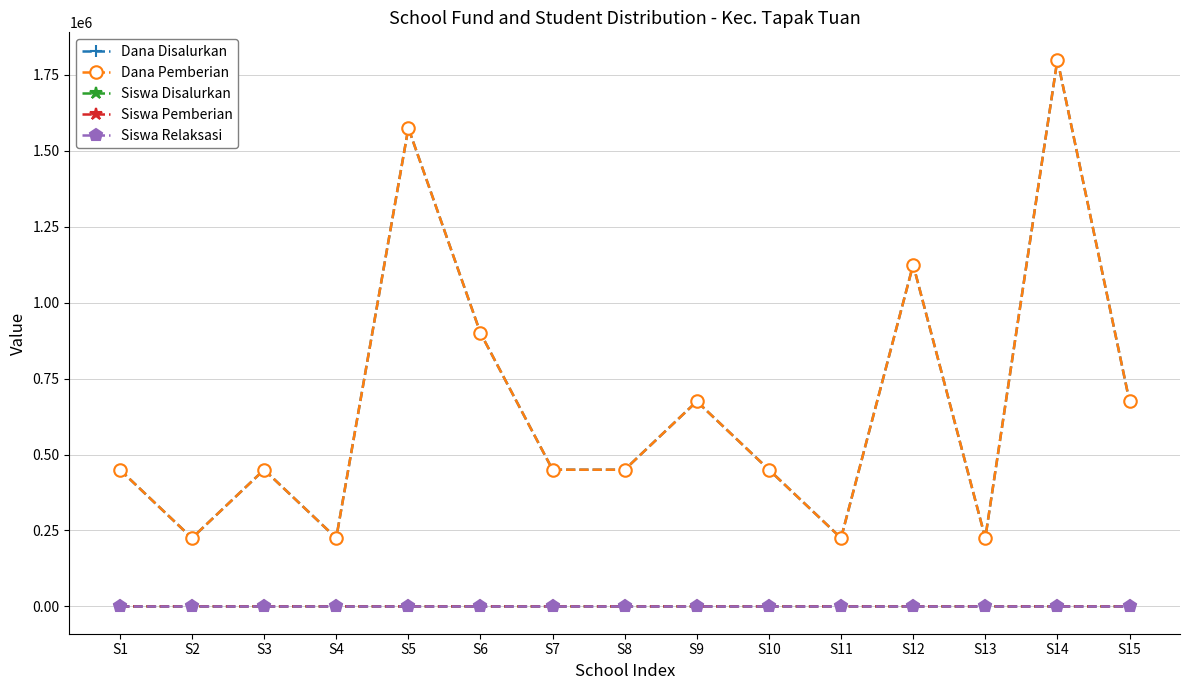

Is it true that Siswa Pemberian equals 3 at S9?

True